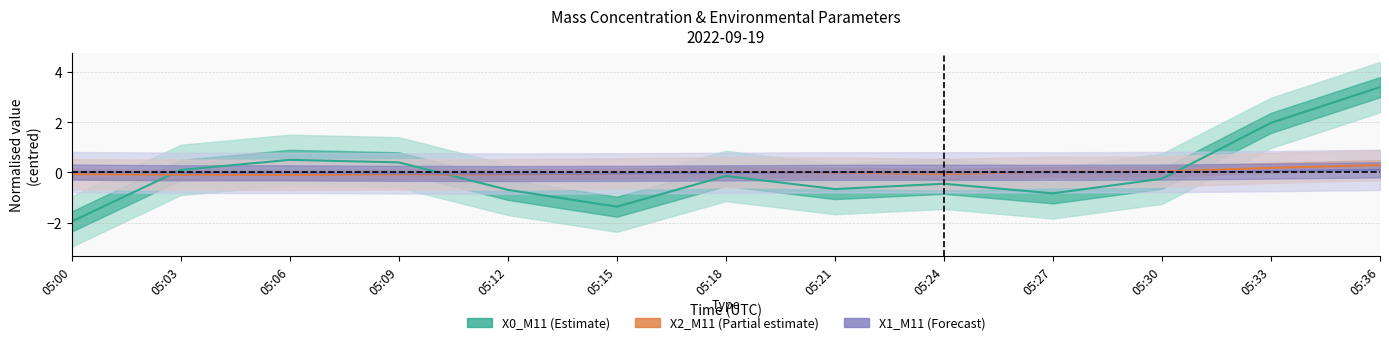

At which label does X1_M11 (Mass conc. μg/m³) first exceed 0?

05:00